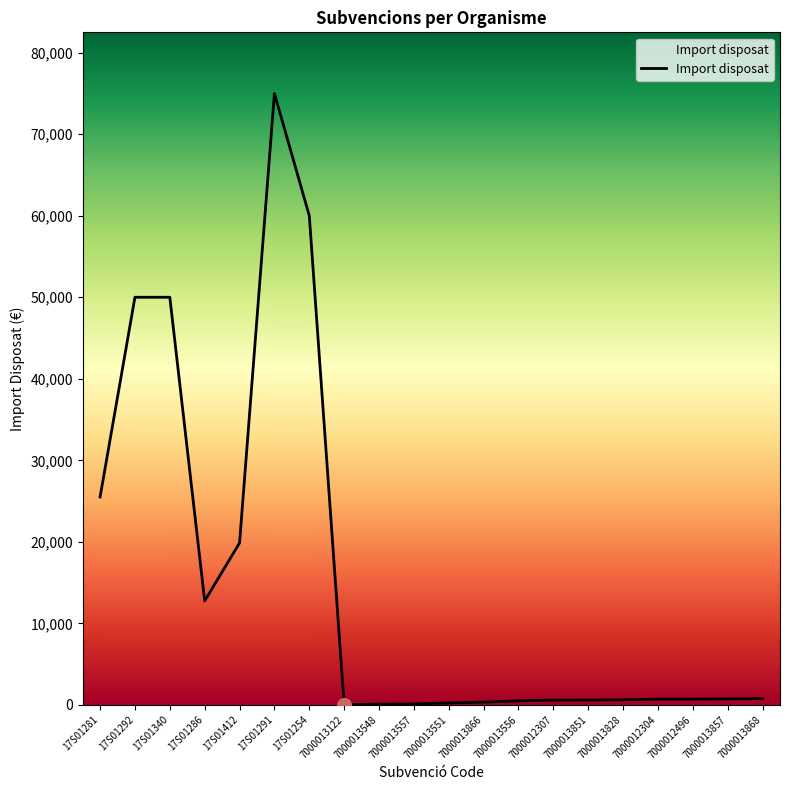

How many lines are shown in the chart?

1